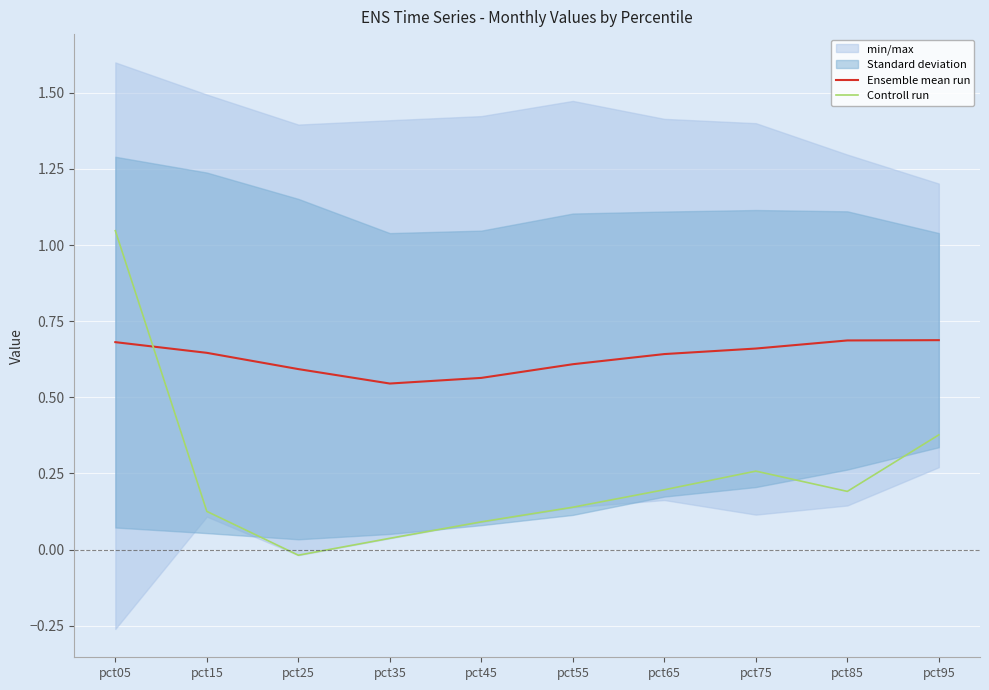

In Controll run, how many points are higher than both neighbors (excluding endpoints)?

1